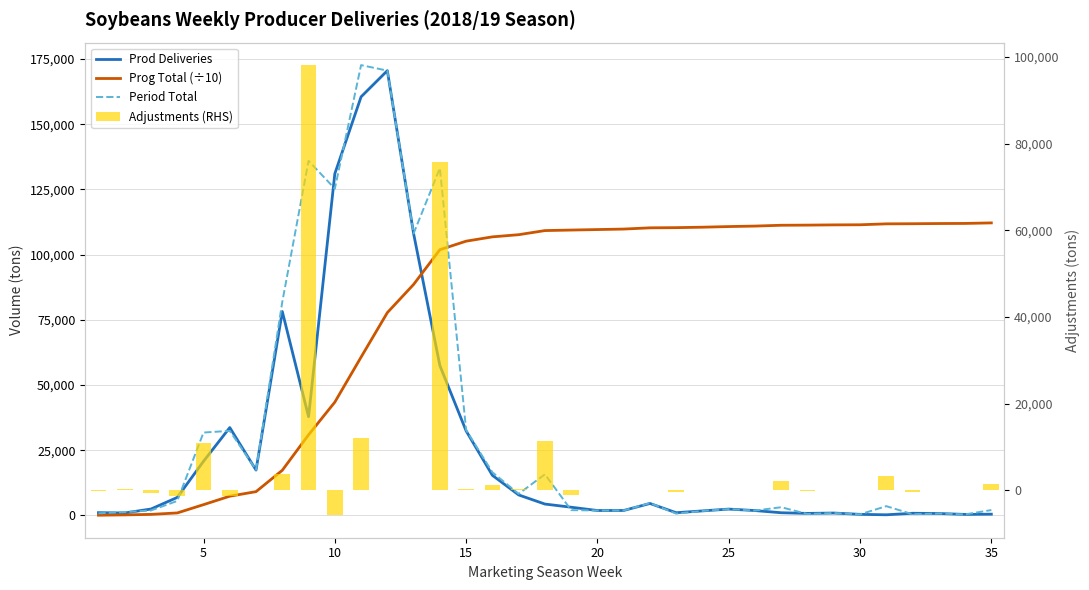

Are the bars grouped side by side (vs. stacked)?

Yes